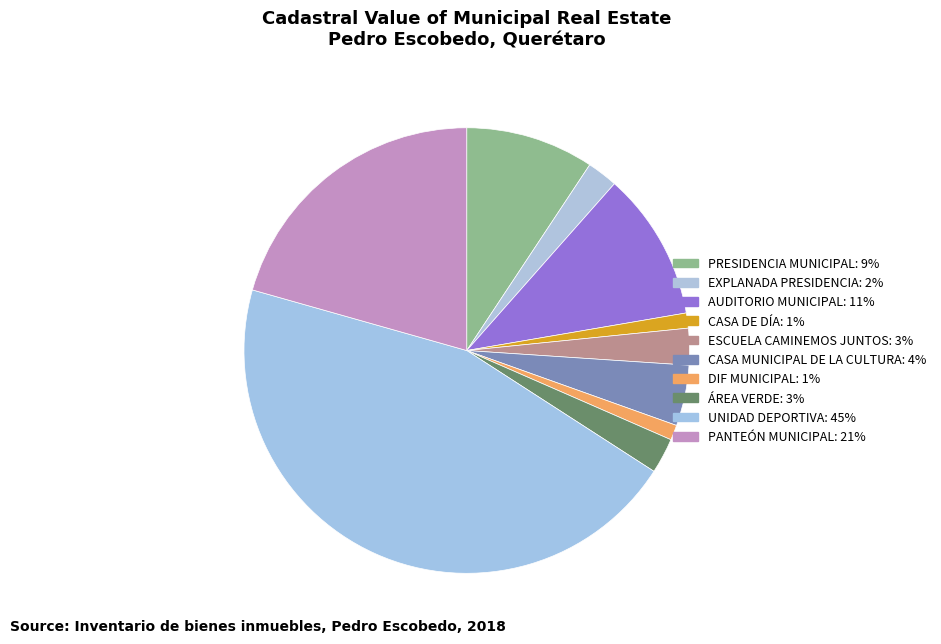

How many segments does this pie chart have?

10